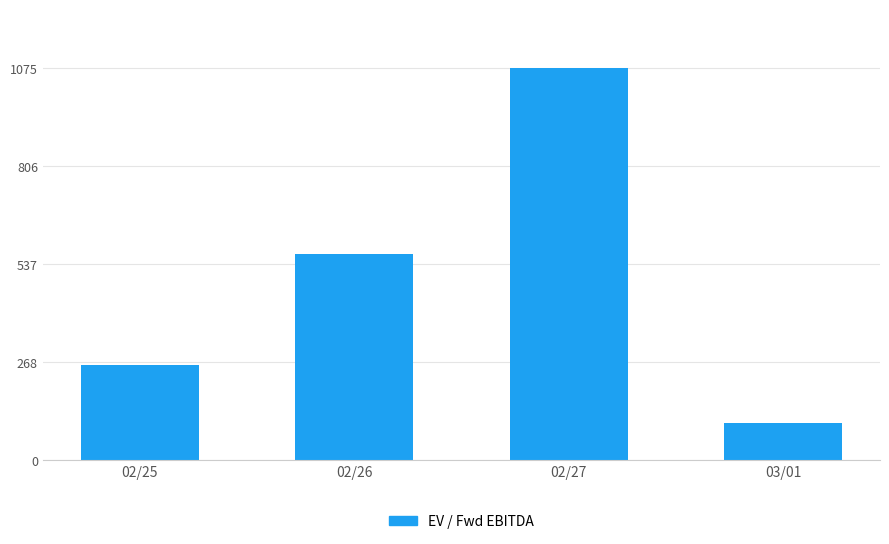

What is the change in value from 02/26 to 02/27?

+511